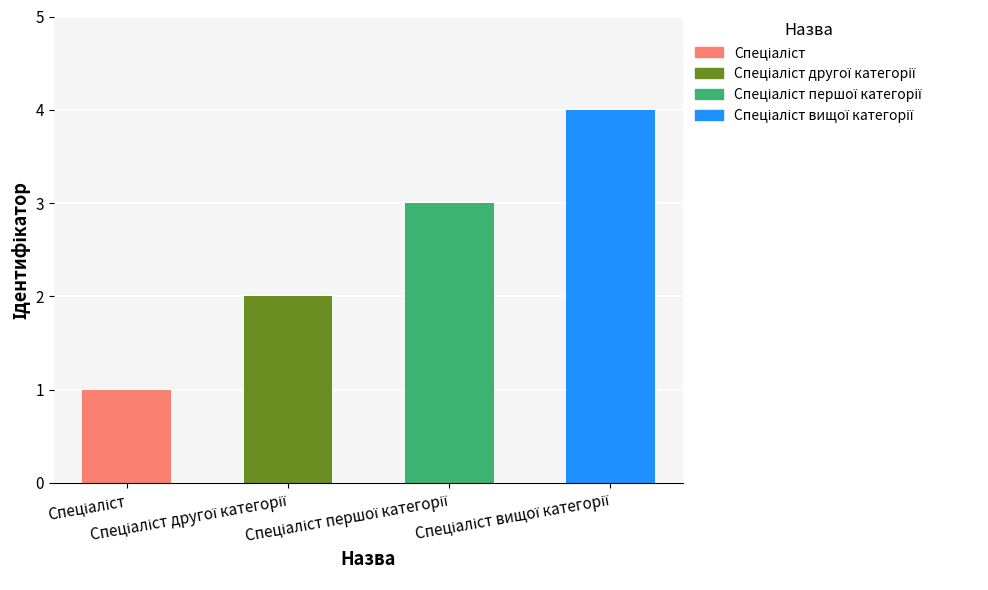

What is the difference between the maximum and minimum values?

3